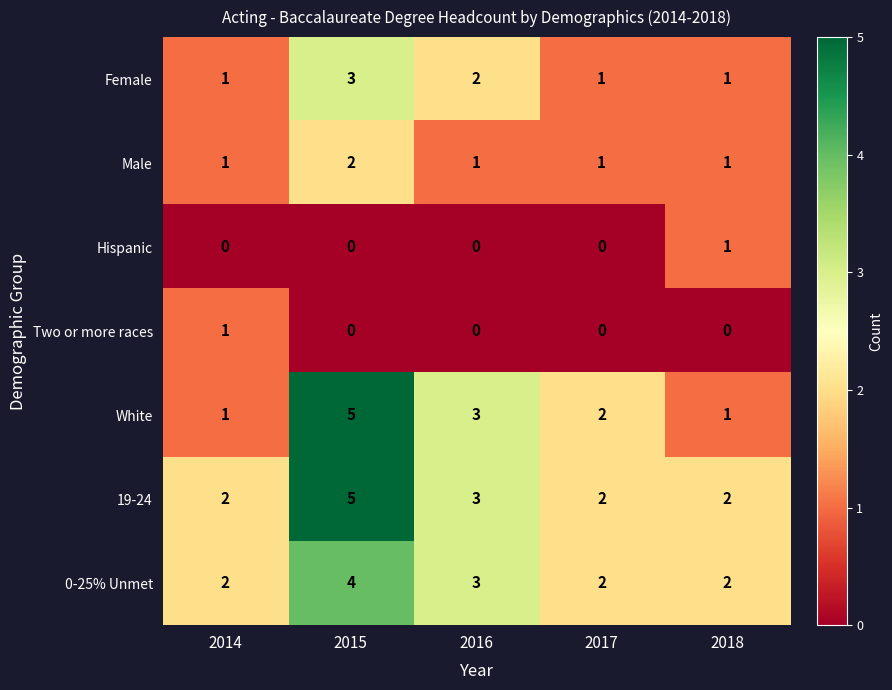

At which category is the sum across all series the highest?

2015